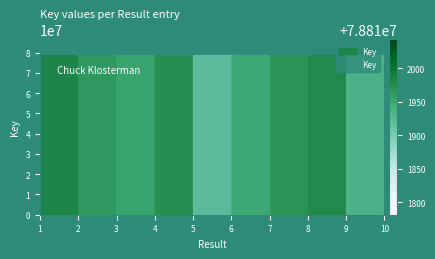

Approximately how many times larger is the value at 9 compared to 5?

1.0